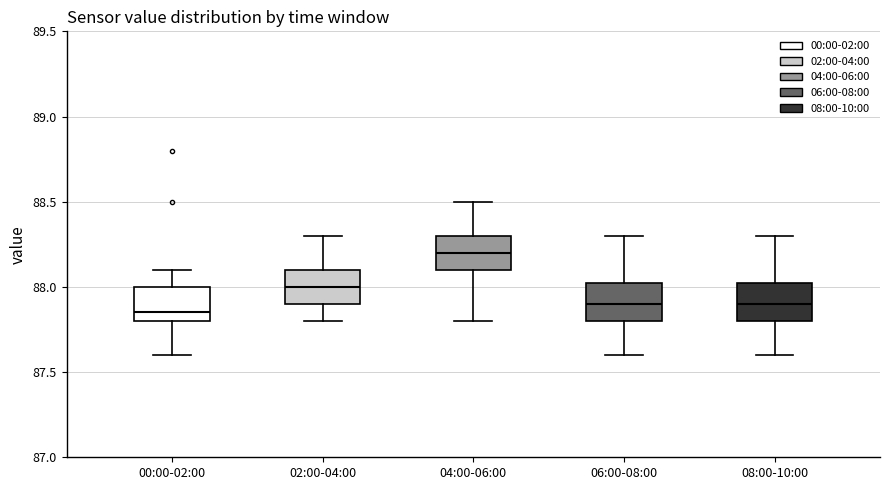

Which box has the lowest median line?

00:00-02:00